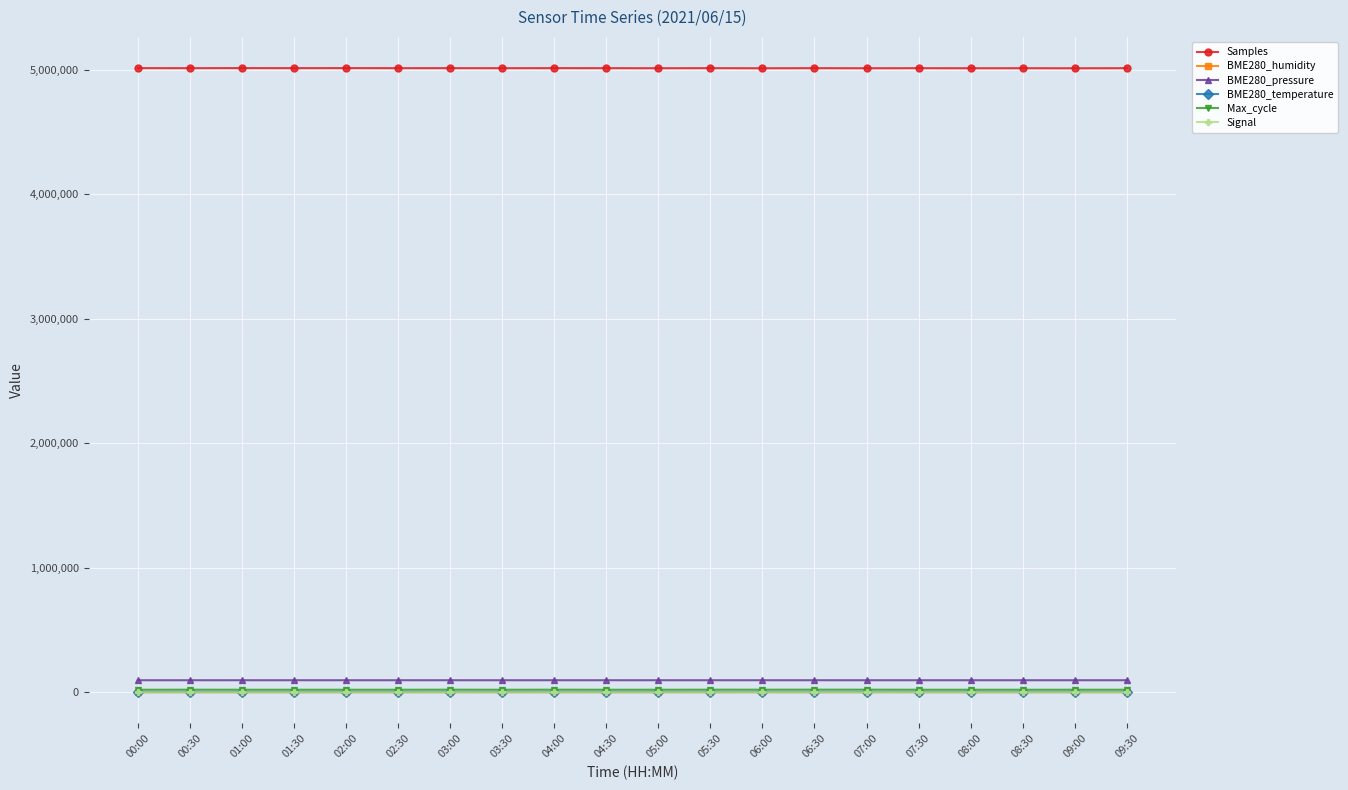

Is the value of BME280_pressure at 00:30 greater than the value of BME280_temperature at 09:30?

Yes